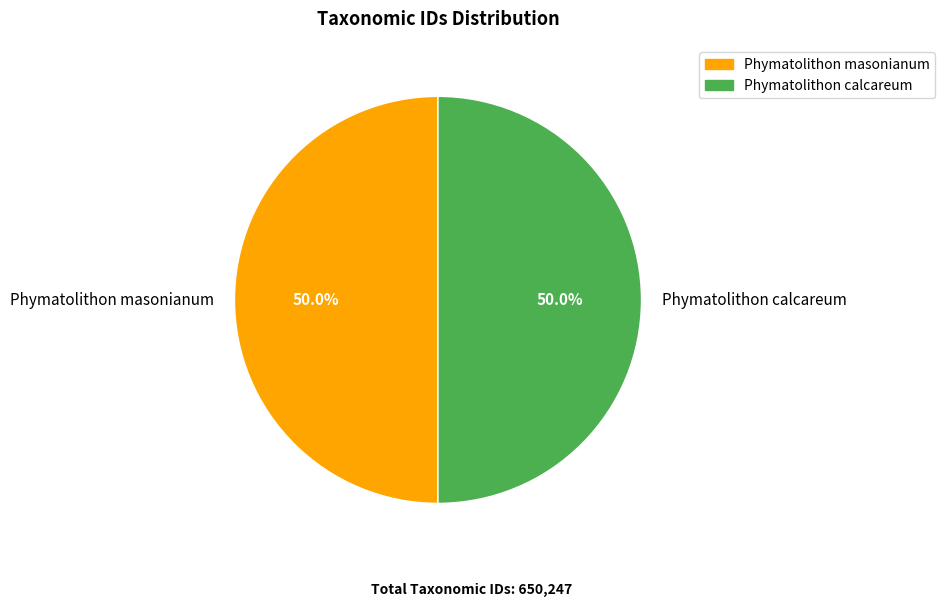

To the nearest percent, what is the combined percentage of Phymatolithon masonianum and Phymatolithon calcareum?

100%